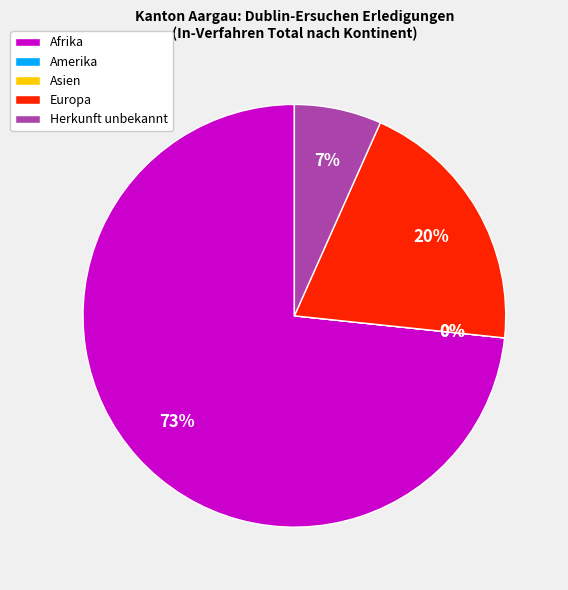

Combined, do Asien and Europa account for over 50%?

No